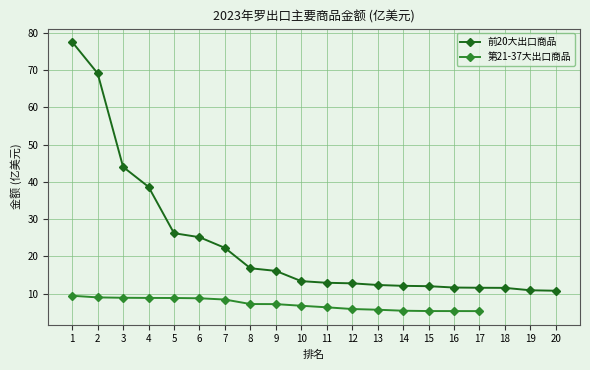

What is the greatest value displayed?

77.5